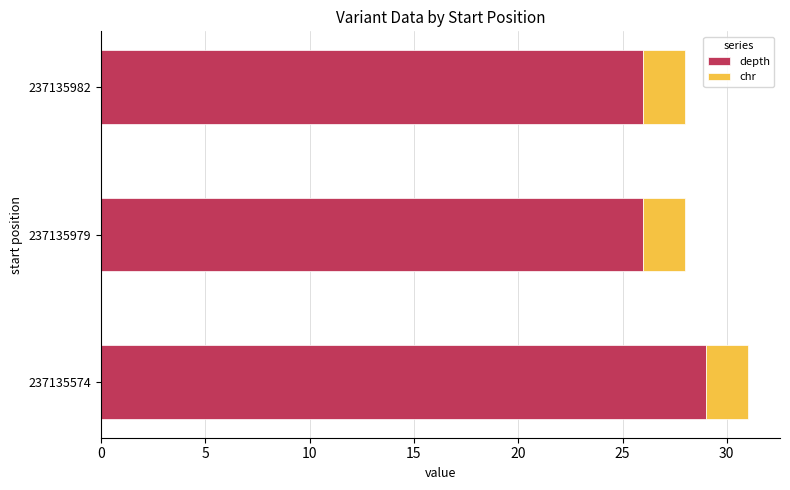

True or false: depth has a value of 8 at 237135982.

False